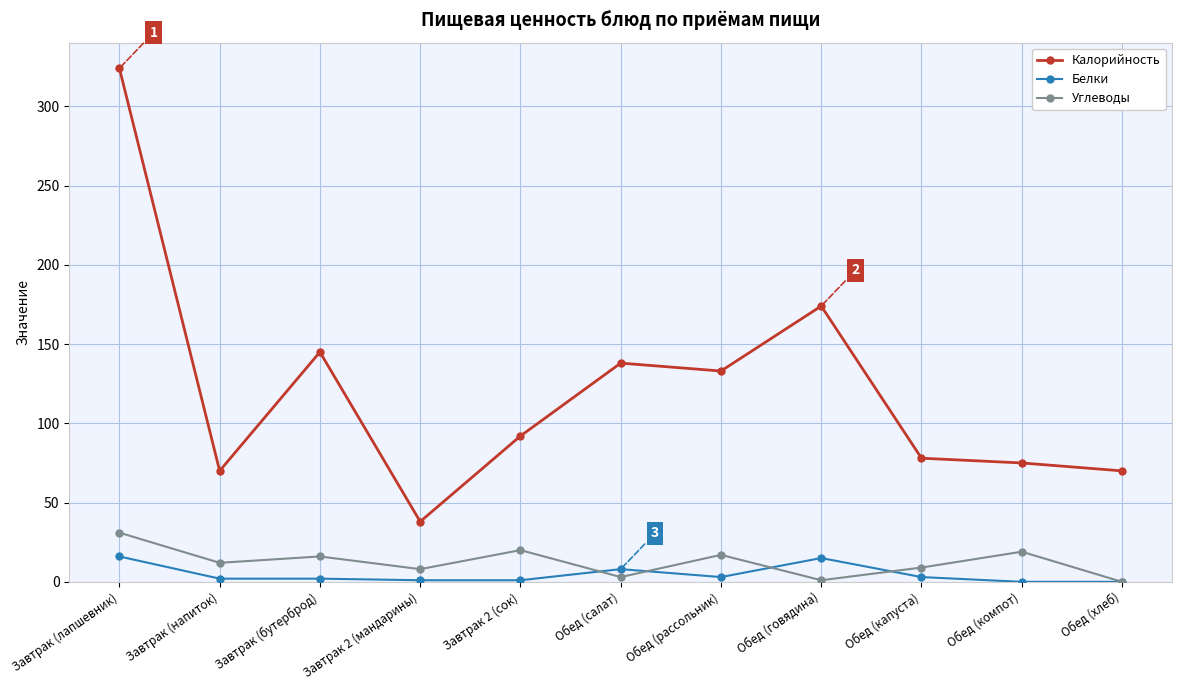

What is the total value across all series at Завтрак 2 (сок)?

113